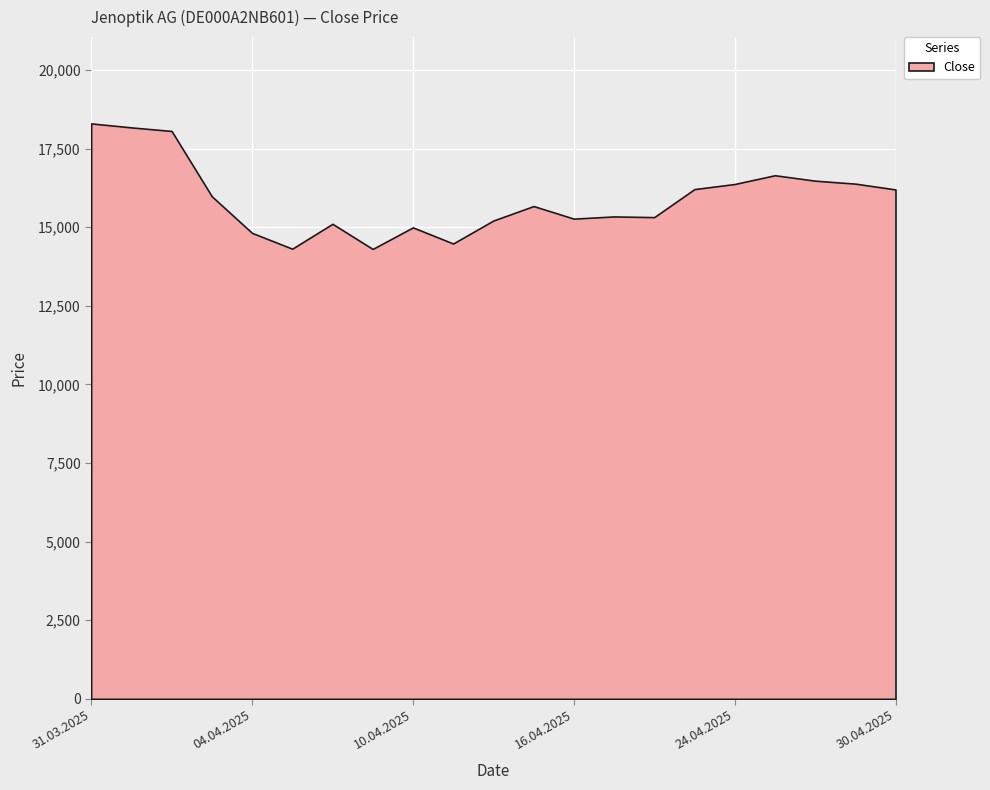

How many interior local valleys (lower than both neighbors) does the data have?

5